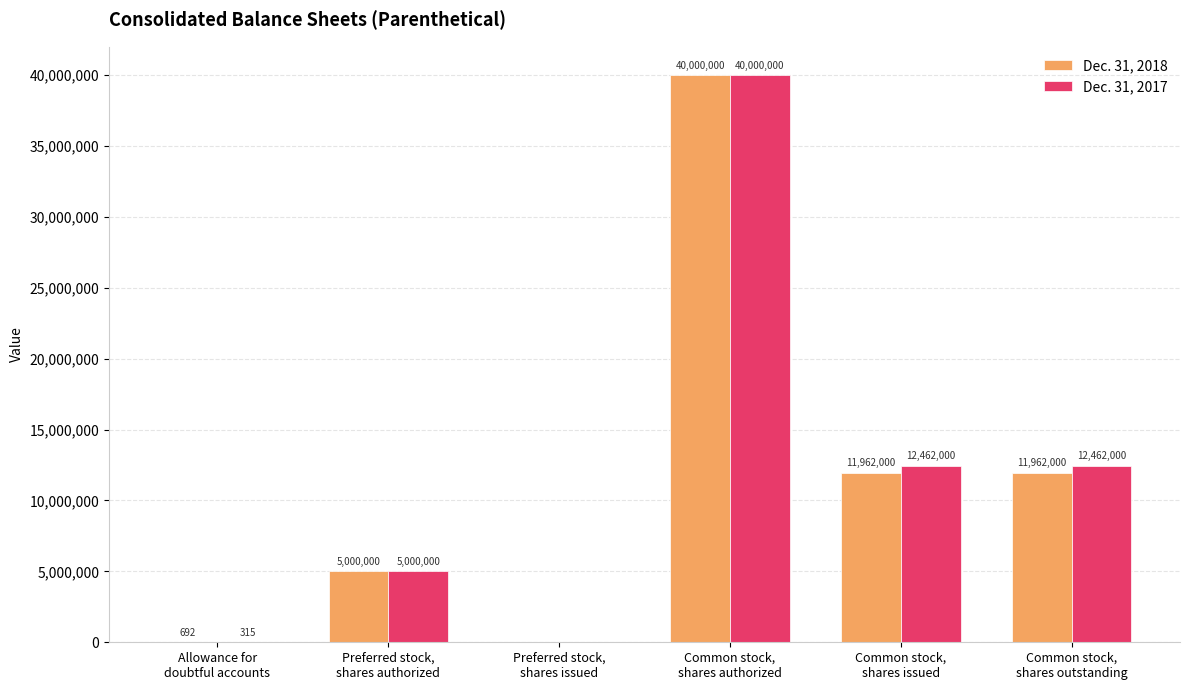

Which series has the largest total across all categories?

Dec. 31, 2017